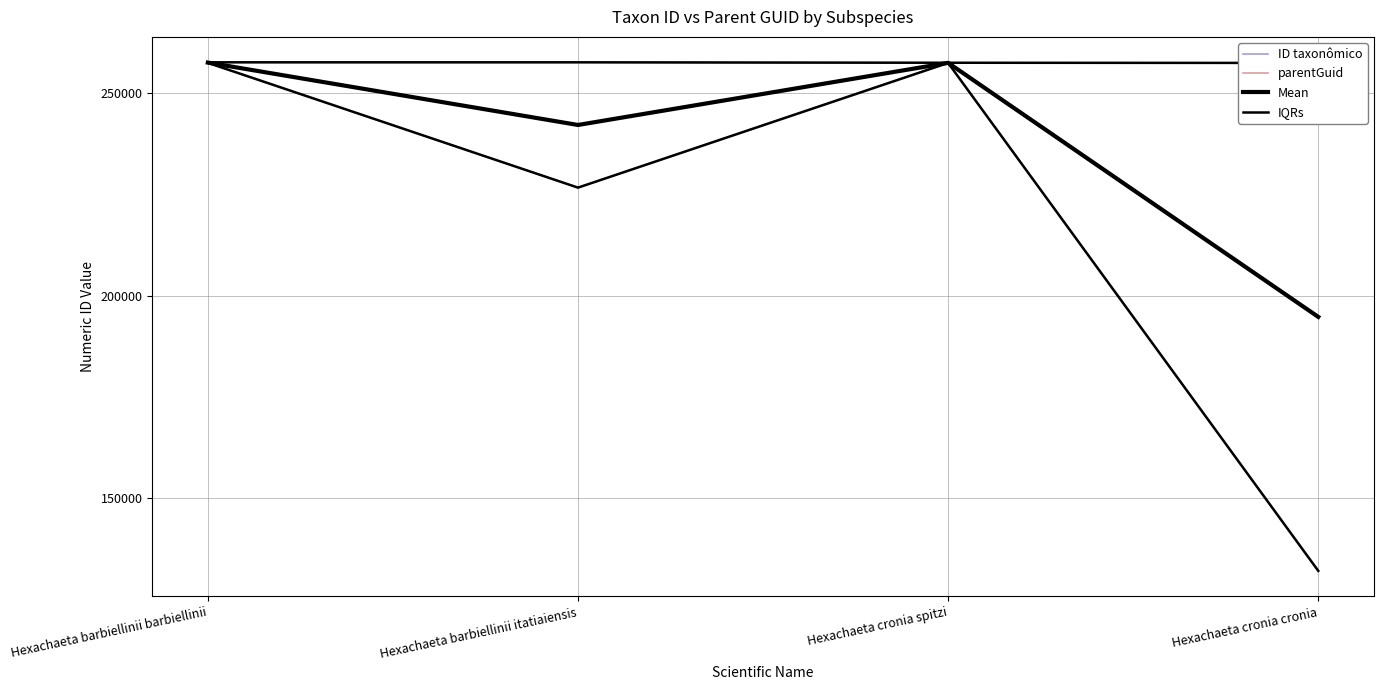

Reading right to left, list all the values displayed in this chart.

ID taxonômico: Hexachaeta cronia cronia=132015	Hexachaeta cronia spitzi=257493	Hexachaeta barbiellinii itatiaiensis=226653	Hexachaeta barbiellinii barbiellinii=257471
parentGuid: Hexachaeta cronia cronia=257443	Hexachaeta cronia spitzi=257443	Hexachaeta barbiellinii itatiaiensis=257599	Hexachaeta barbiellinii barbiellinii=257599
Mean: Hexachaeta cronia cronia=194729	Hexachaeta cronia spitzi=257468	Hexachaeta barbiellinii itatiaiensis=242126	Hexachaeta barbiellinii barbiellinii=257535
IQRs: Hexachaeta cronia cronia=257443	Hexachaeta cronia spitzi=257493	Hexachaeta barbiellinii itatiaiensis=257599	Hexachaeta barbiellinii barbiellinii=257599